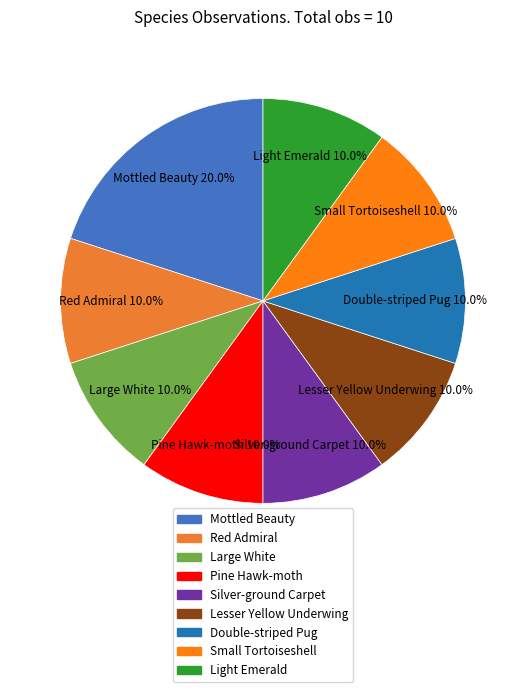

Approximately how many times larger is the value at Mottled Beauty compared to Small Tortoiseshell?

2.0